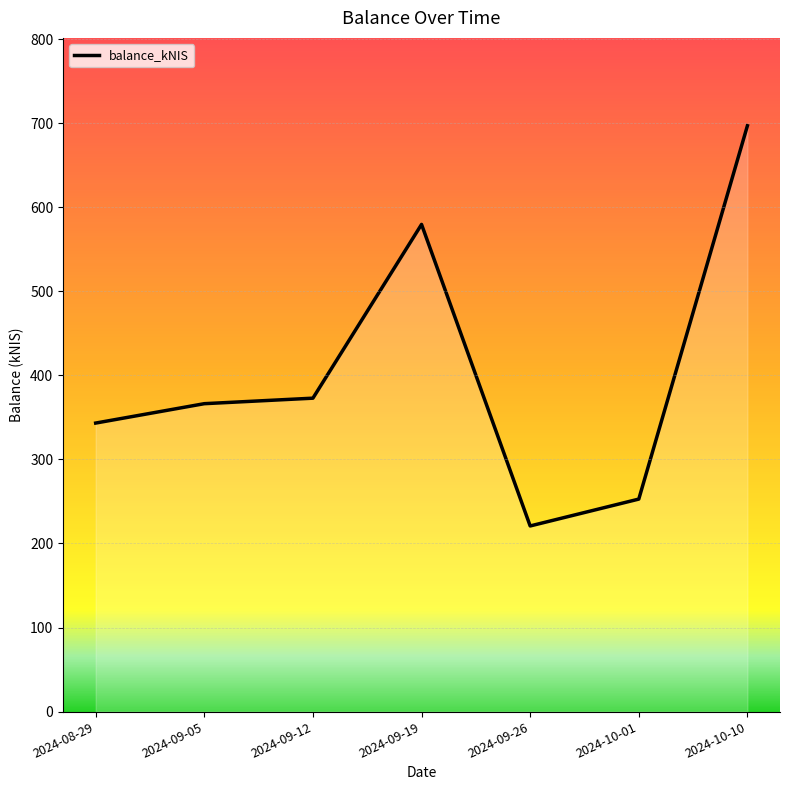

Is it true that the value at 2024-08-29 is 343.2?

True